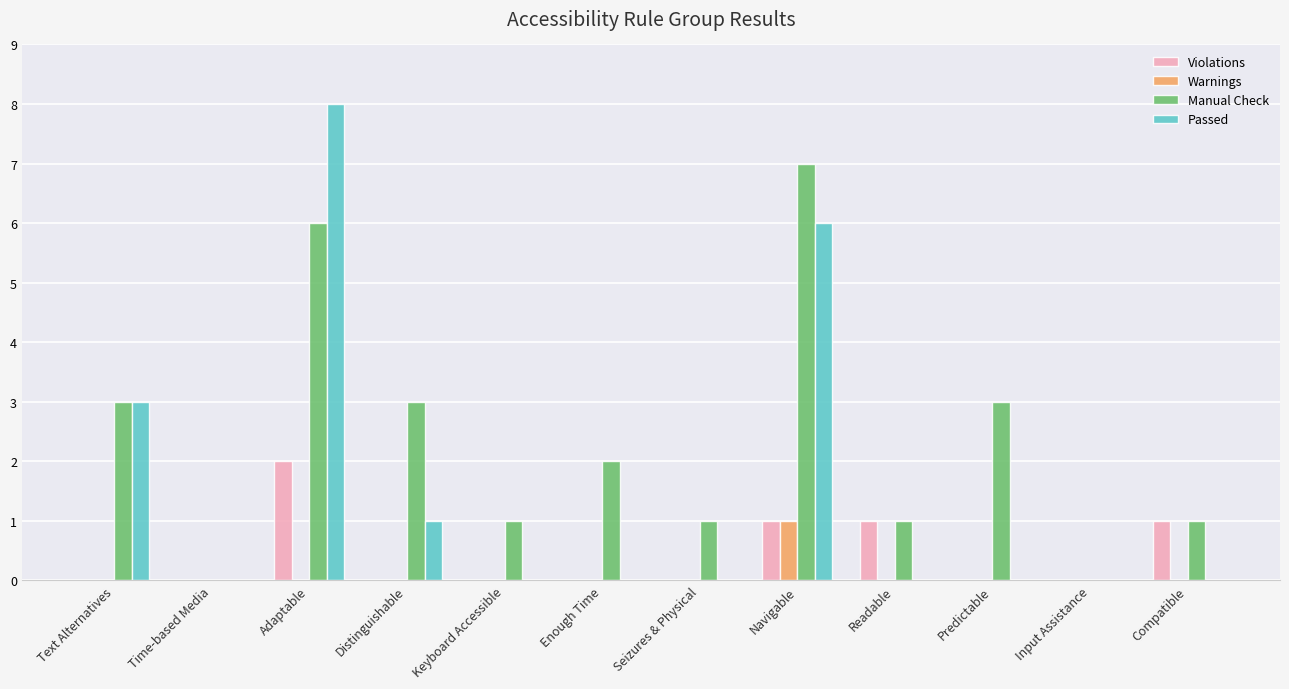

Which series has the largest total across all categories?

Manual Check